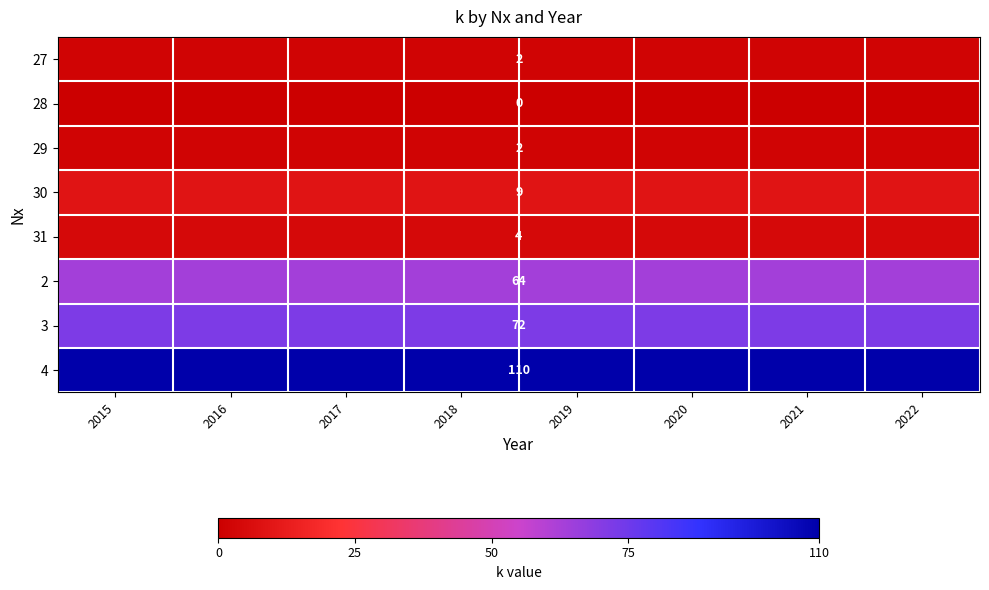

The 3 series shows 72 at 2018. True or false?

True